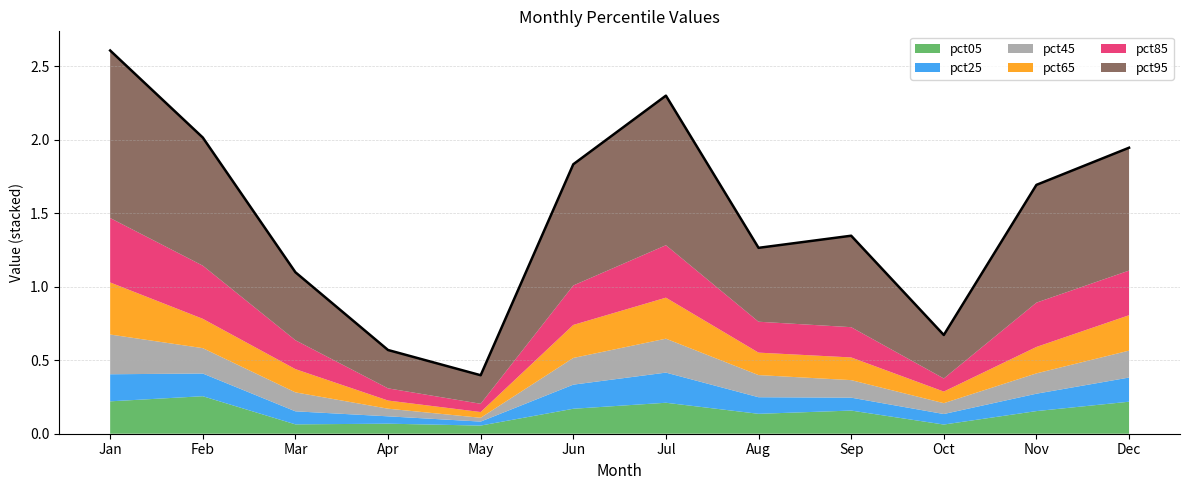

How many interior local peaks does the pct05 series have?

4